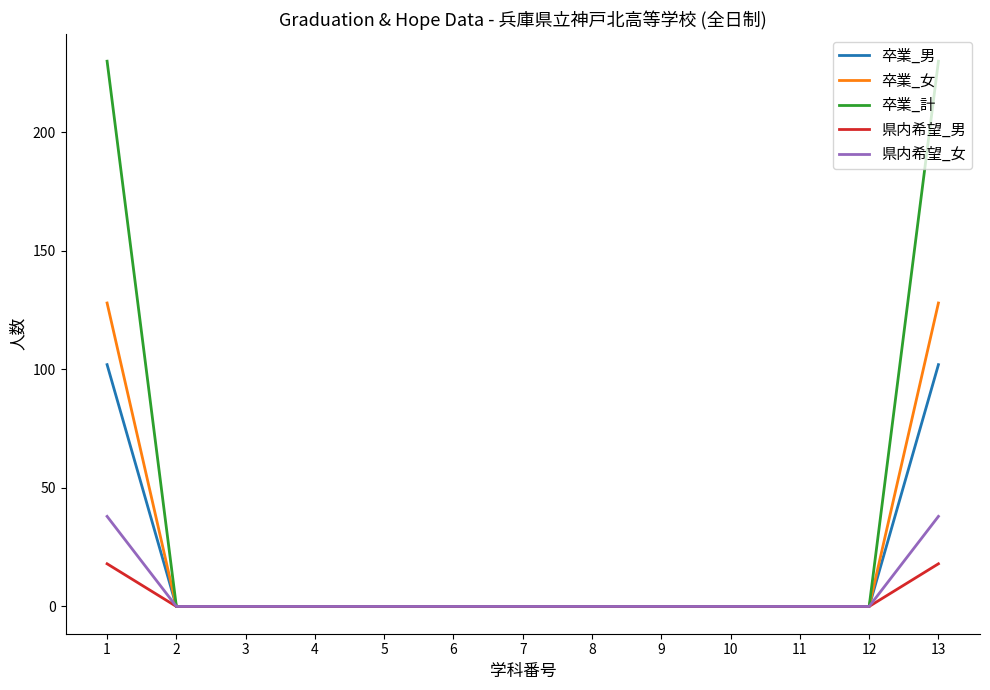

Reading left to right, what are all the values shown in this chart?

卒業_男: 1=102	2=0	3=0	4=0	5=0	6=0	7=0	8=0	9=0	10=0	11=0	12=0	13=102
卒業_女: 1=128	2=0	3=0	4=0	5=0	6=0	7=0	8=0	9=0	10=0	11=0	12=0	13=128
卒業_計: 1=230	2=0	3=0	4=0	5=0	6=0	7=0	8=0	9=0	10=0	11=0	12=0	13=230
県内希望_男: 1=18	2=0	3=0	4=0	5=0	6=0	7=0	8=0	9=0	10=0	11=0	12=0	13=18
県内希望_女: 1=38	2=0	3=0	4=0	5=0	6=0	7=0	8=0	9=0	10=0	11=0	12=0	13=38